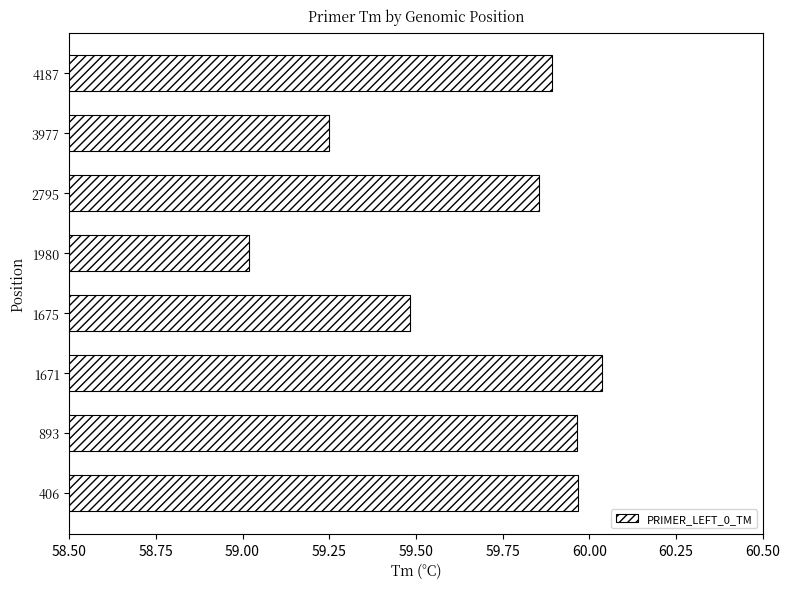

What is the sum of all values?

477.5